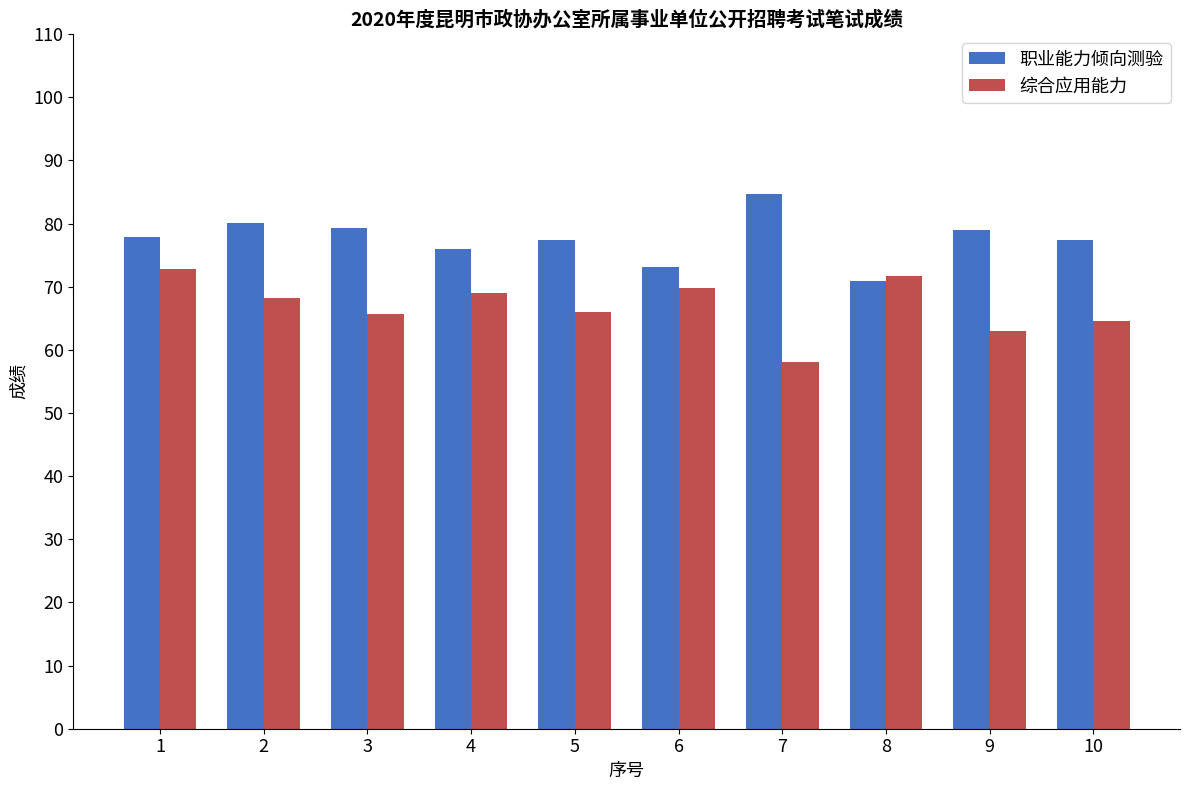

What is the smallest value displayed?

58.0